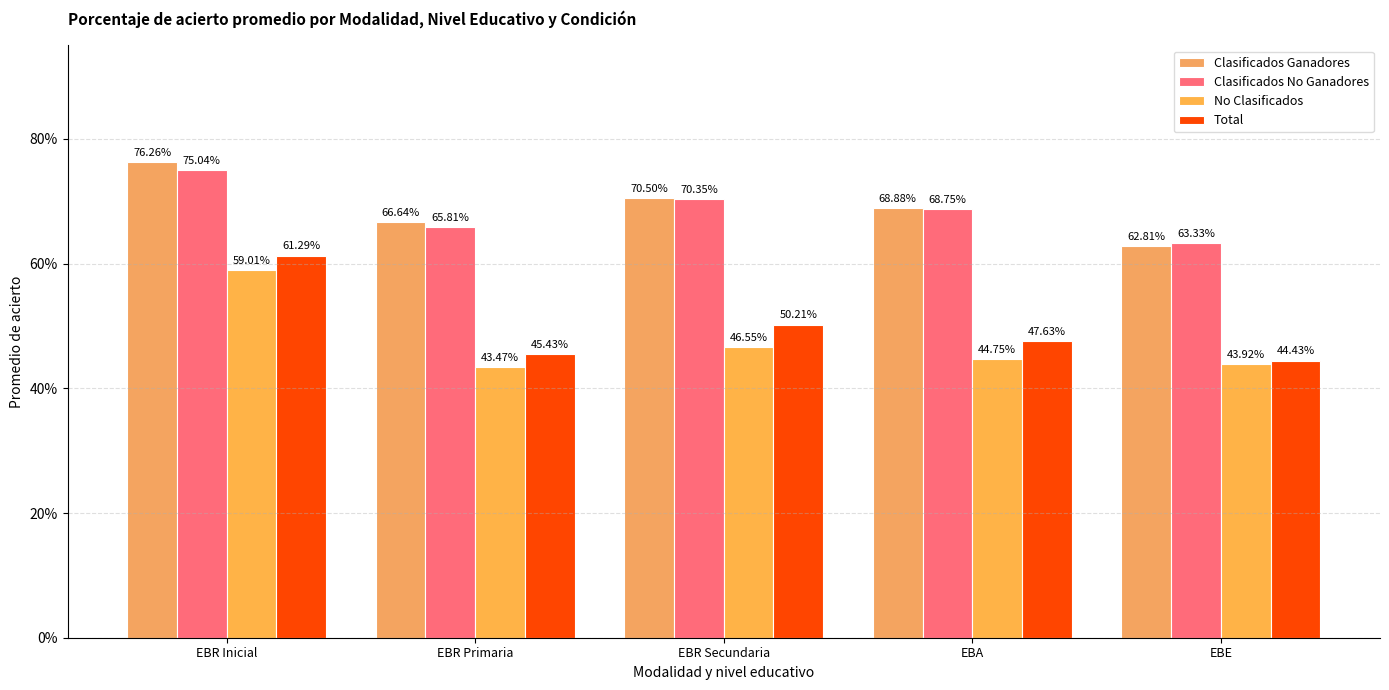

At EBE, list the series in order from largest to smallest.

Clasificados No Ganadores, Clasificados Ganadores, Total, No Clasificados